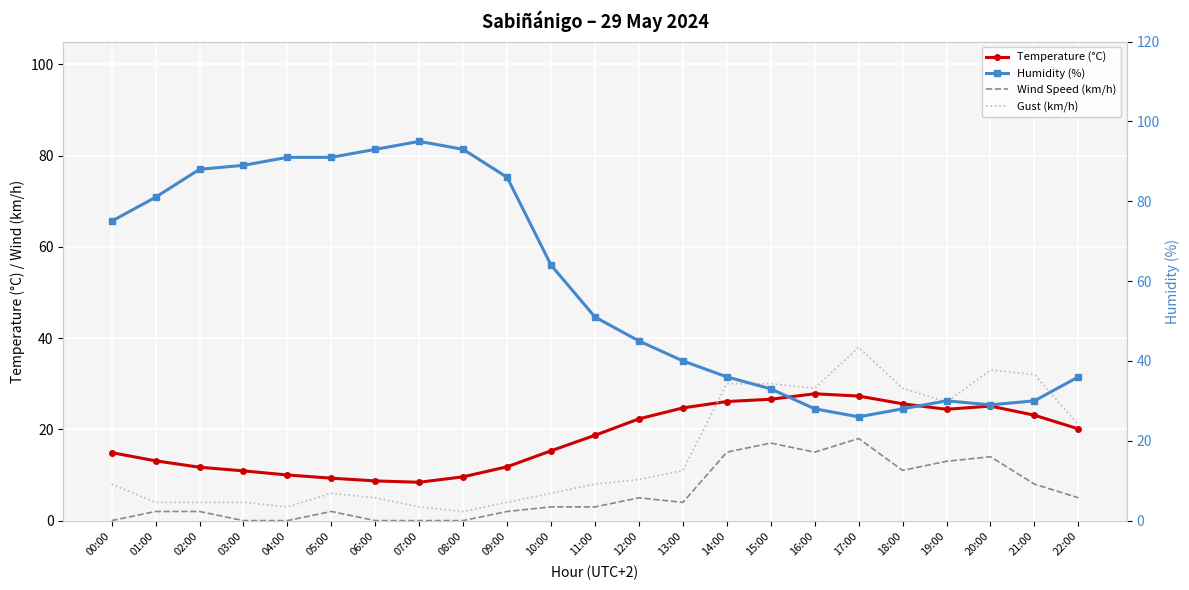

The Gust (km/h) series shows 1.2 at 09:00. True or false?

False